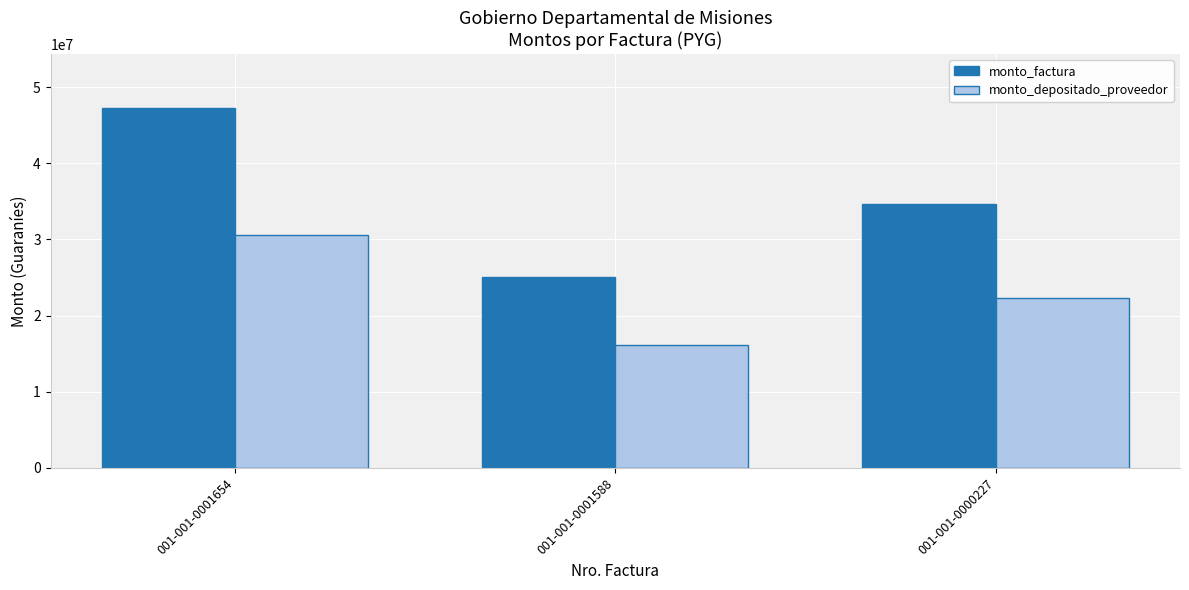

Reading left to right, what are all the values shown in this chart?

monto_factura: 001-001-0001654=47251100	001-001-0001588=25047400	001-001-0000227=34617000
monto_depositado_proveedor: 001-001-0001654=30541393	001-001-0001588=16189729	001-001-0000227=22375170